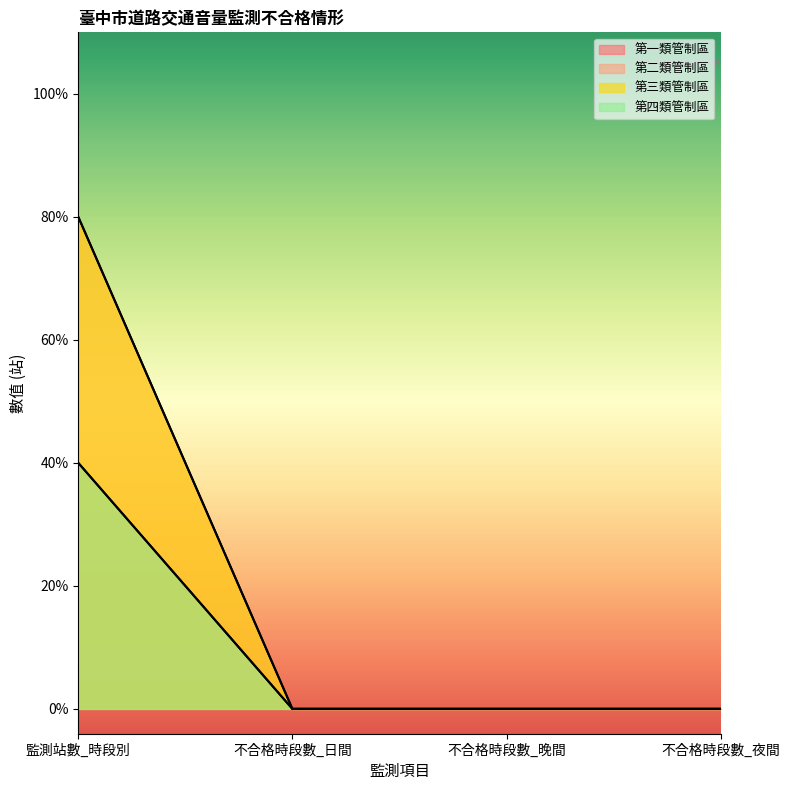

At 不合格時段數_晚間, list the series in order from smallest to largest.

第一類管制區, 第二類管制區, 第三類管制區, 第四類管制區